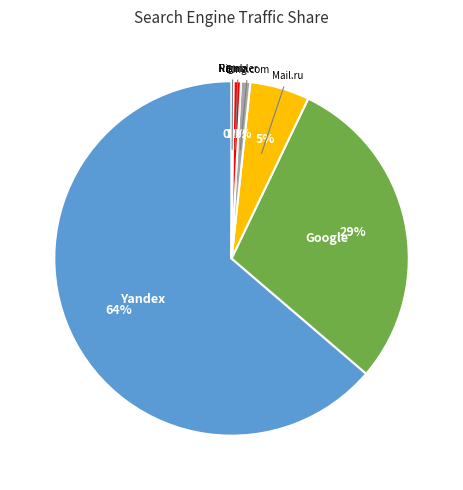

Is there a majority slice in this chart?

Yes